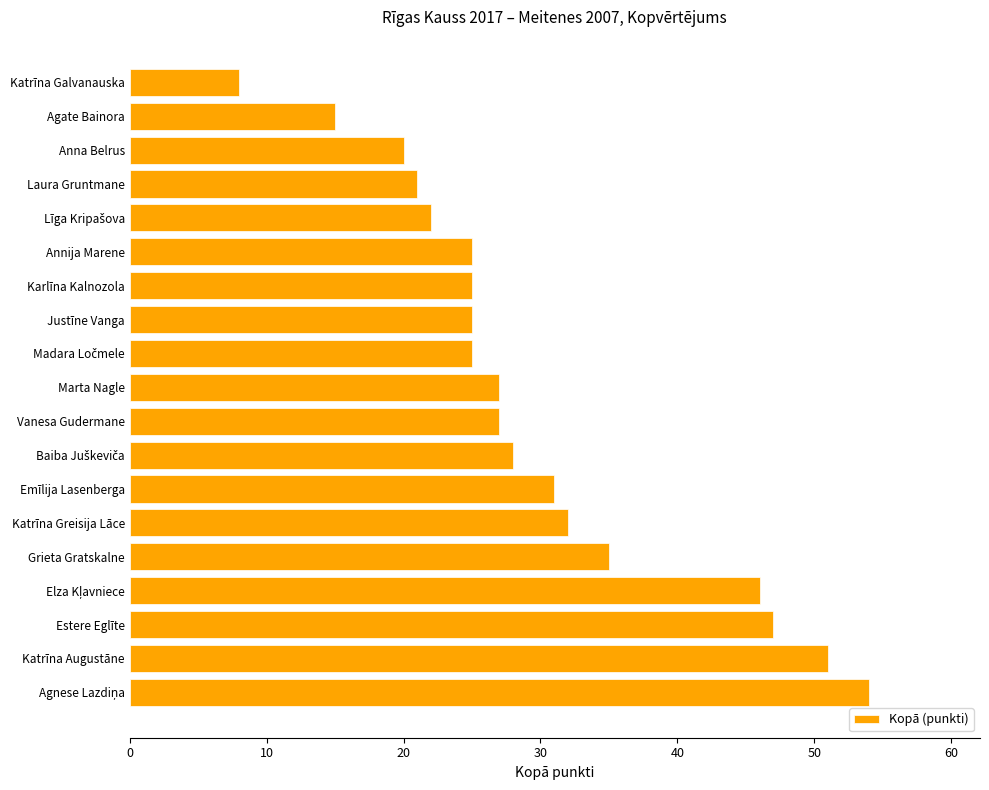

What is the sum of all values?

564